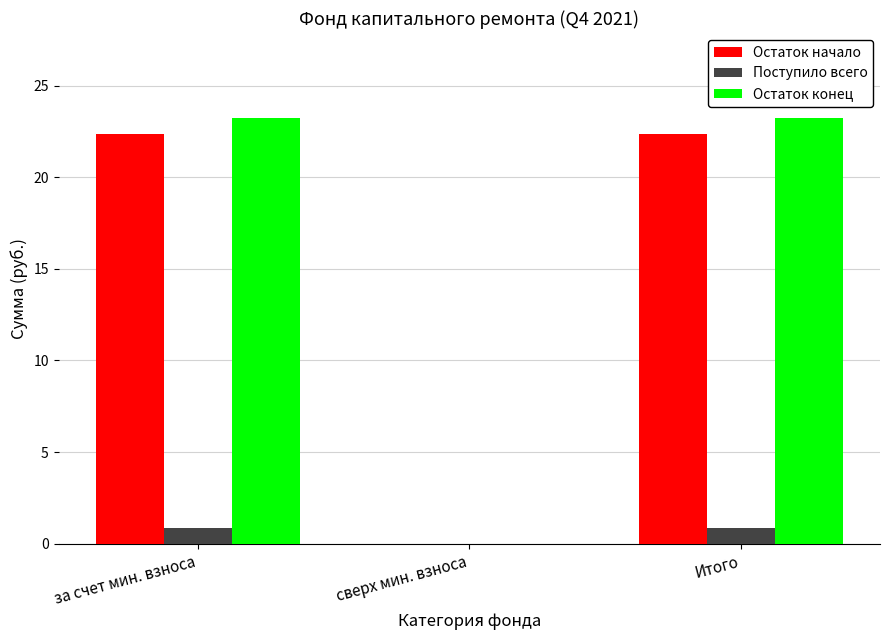

What is the sum of all Остаток конец values?

46.4